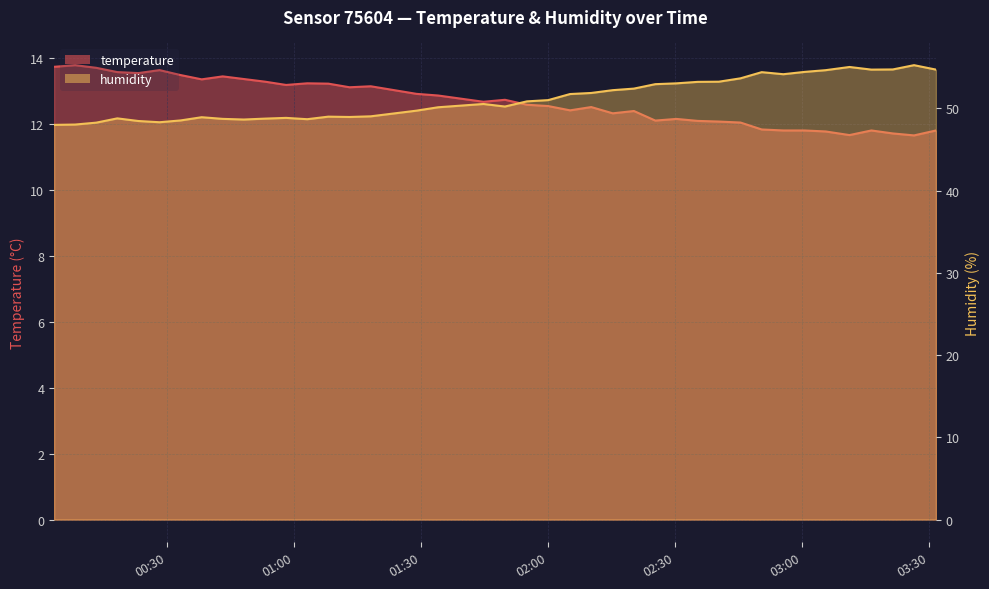

Does the chart display data point markers on the line(s)?

No